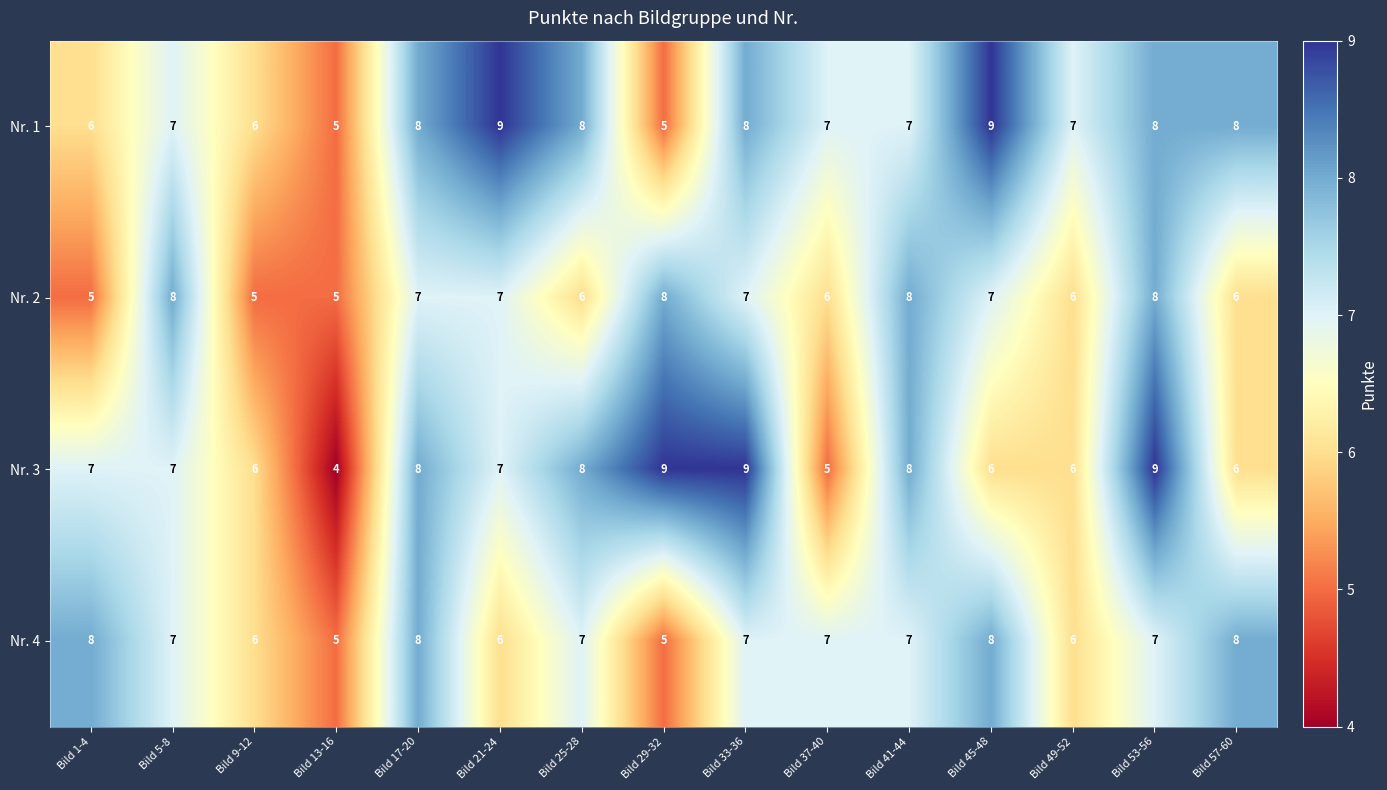

Count the number of categories in the chart.

15